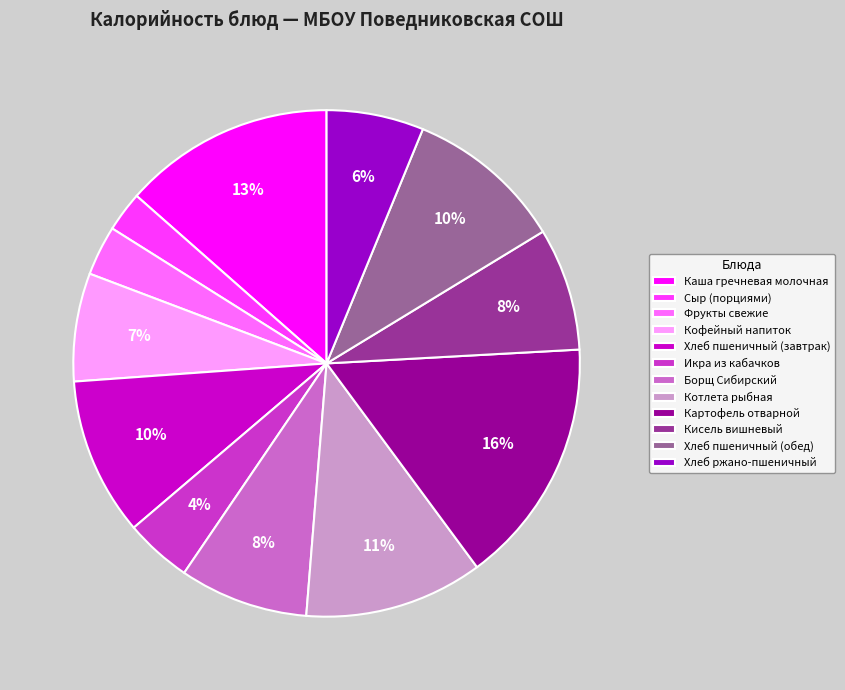

Is it true that Кисель вишневый is 2% of the pie?

False